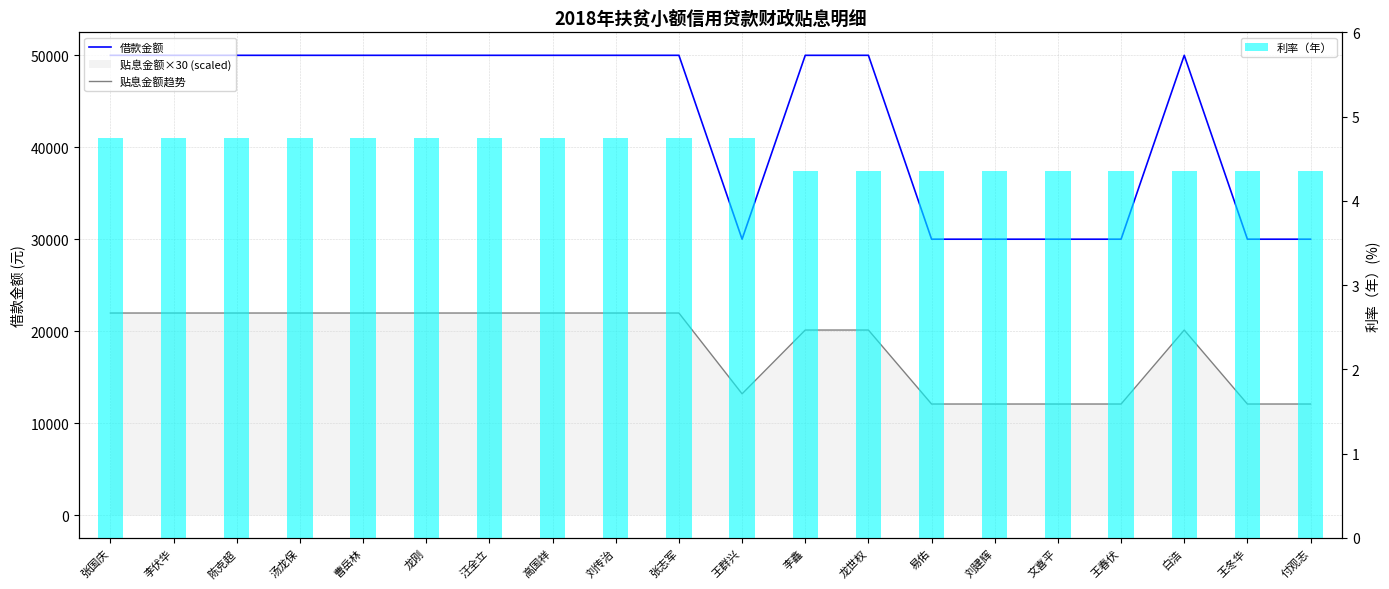

Are the bars grouped side by side (vs. stacked)?

Yes